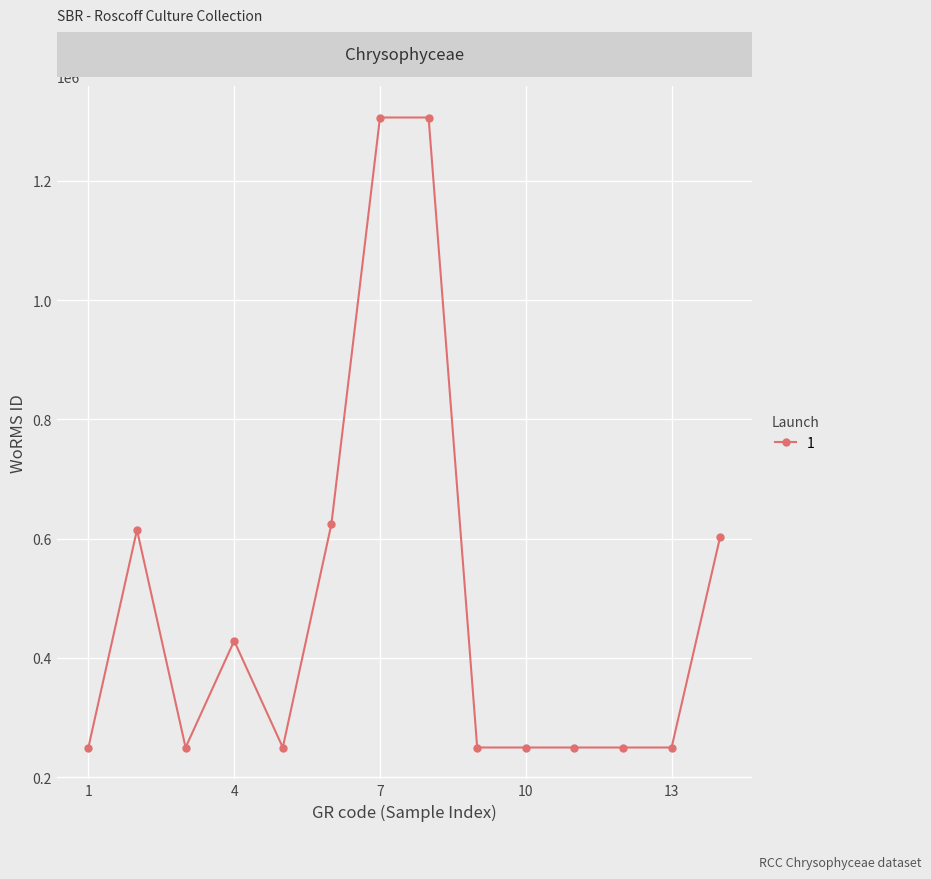

Count the number of categories in the chart.

14